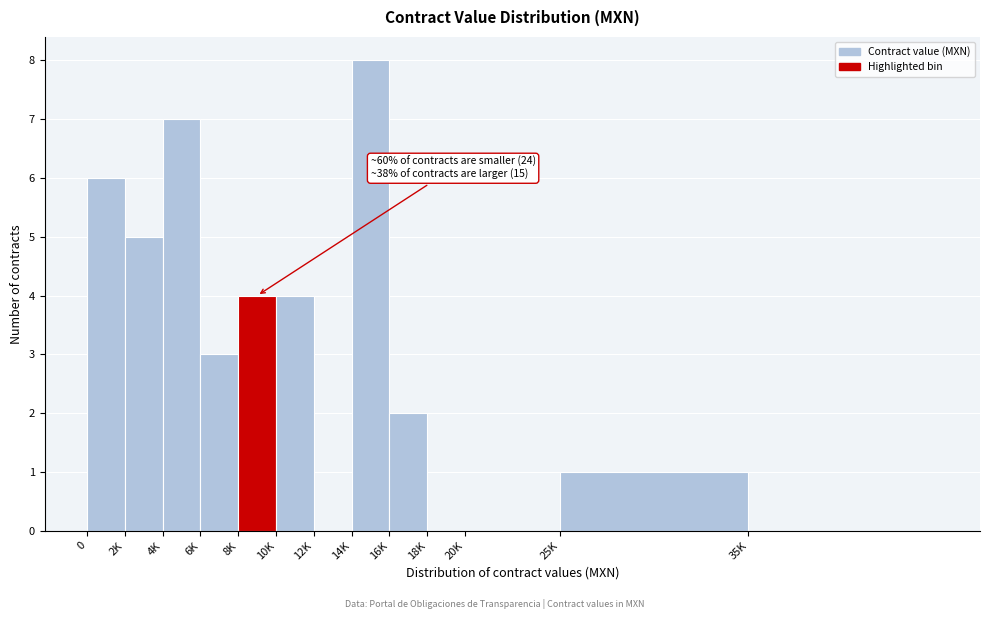

Reading left to right, what are all the values shown in this chart?

0=6	2K=5	4K=7	6K=3	8K=4	10K=4	12K=0	14K=8	16K=2	18K=0	20K=0	25K=1	35K=0